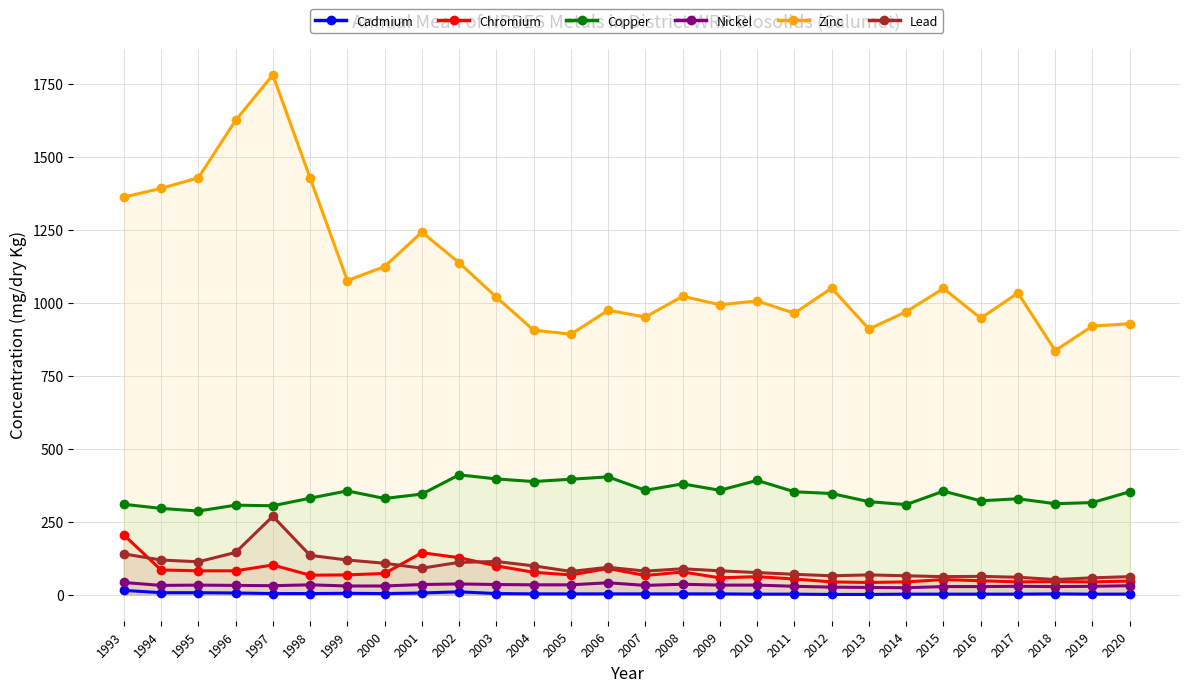

What is the spread (max minus min) of values at 1998?

1425.0